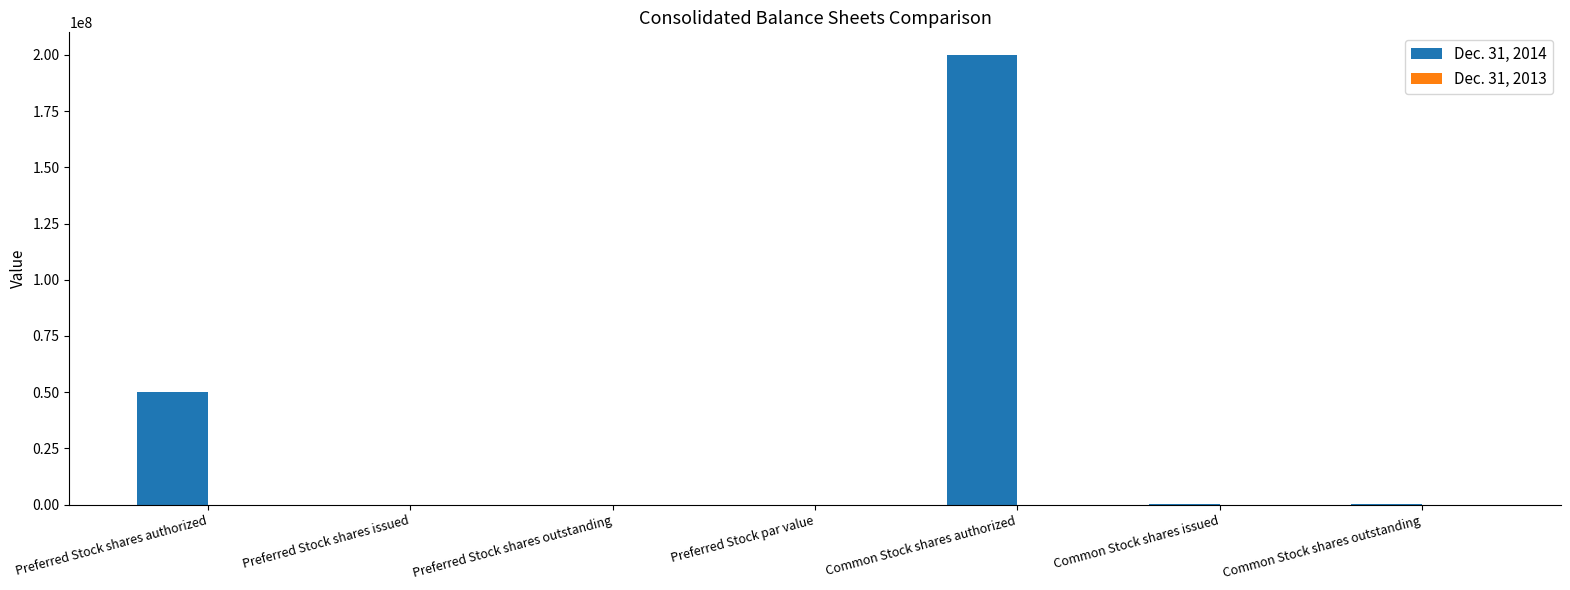

What is the maximum value shown in the chart?

200000000